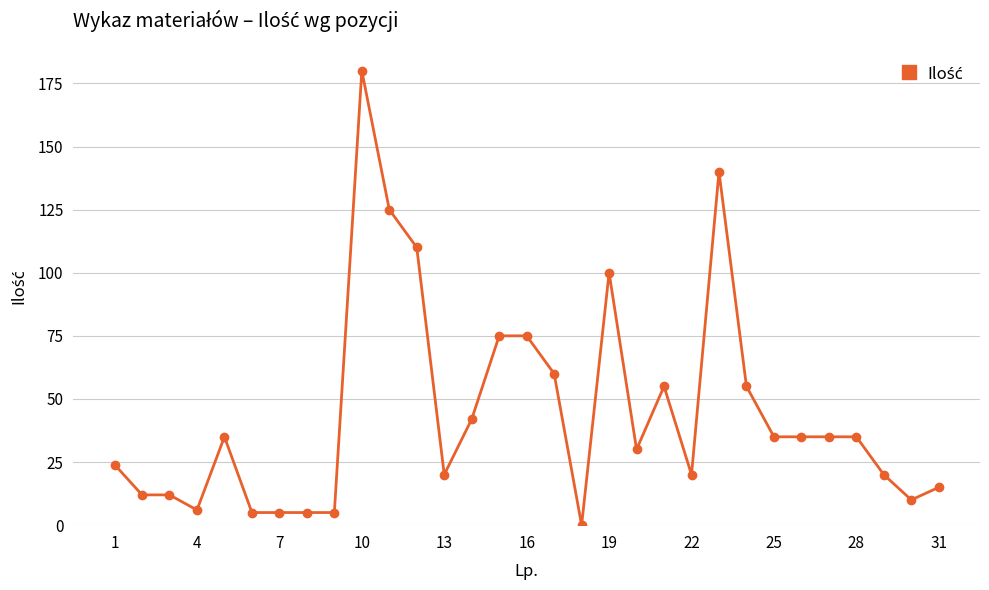

What is the sum of all values?

1381